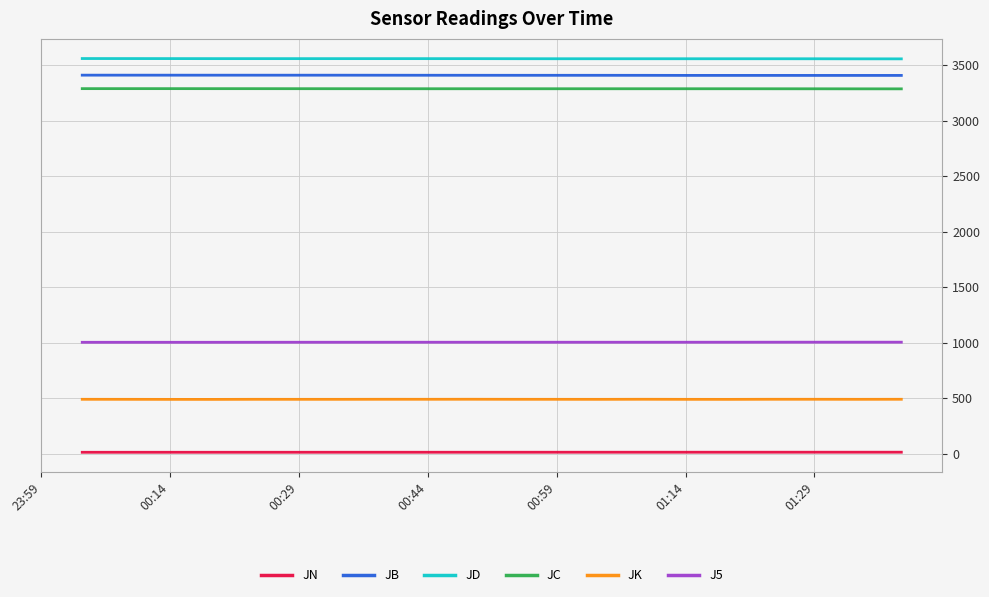

How many lines are shown in the chart?

6